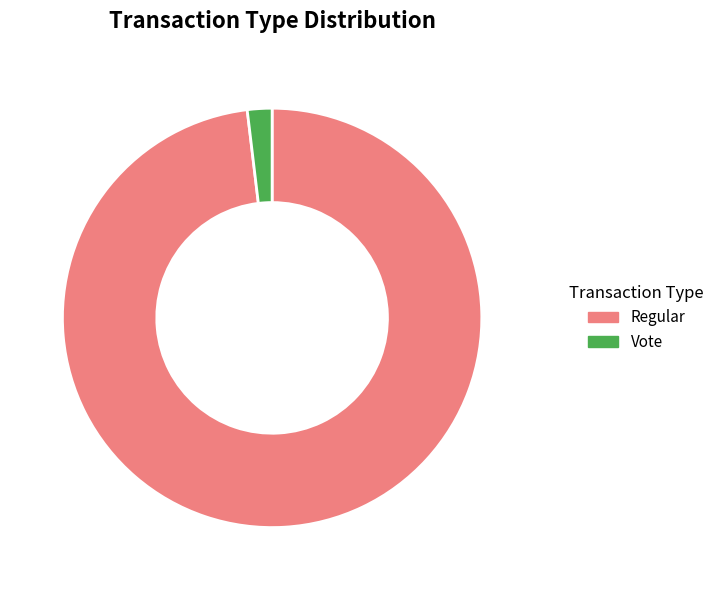

True or false: Vote accounts for 2% of the total.

True